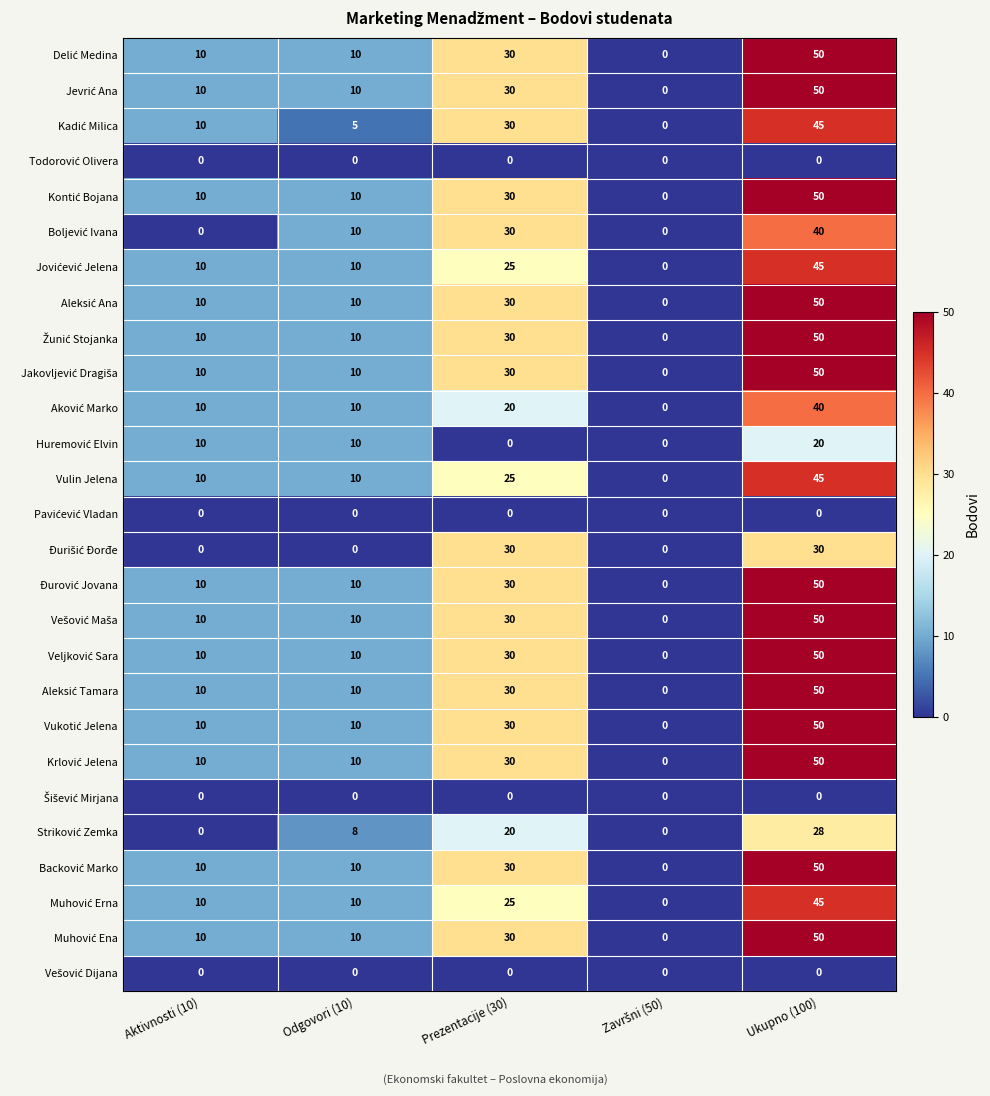

Which label corresponds to the largest value in the chart?

Ukupno (100)